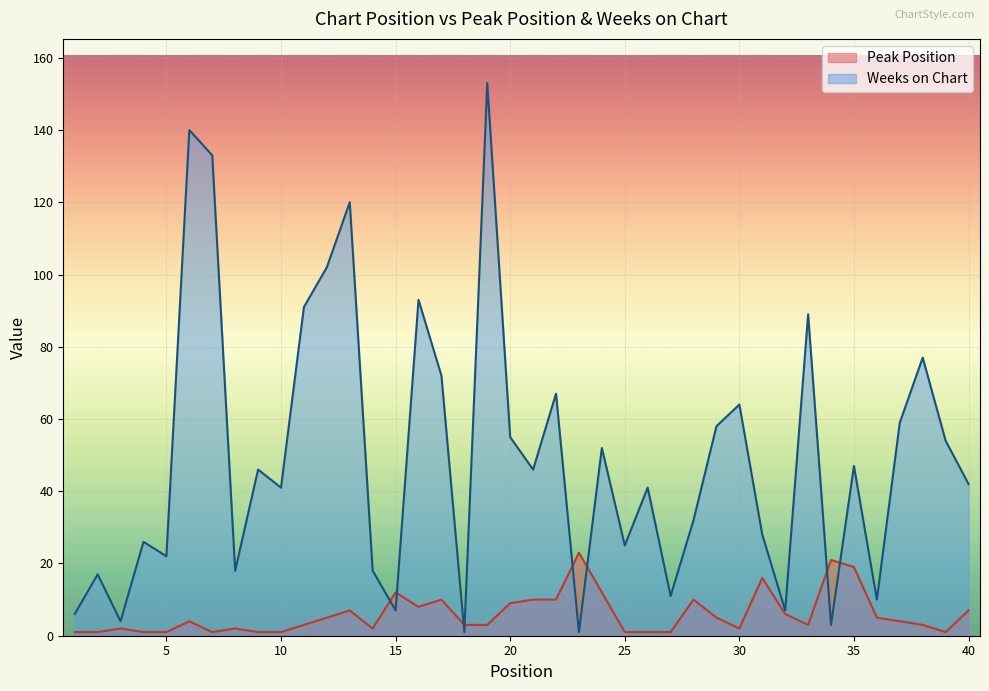

Reading right to left, list all the values displayed in this chart.

Peak Position: 7	1	3	4	5	19	21	3	6	16	2	5	10	1	1	1	12	23	10	10	9	3	3	10	8	12	2	7	5	3	1	1	2	1	4	1	1	2	1	1
Weeks on Chart: 42	54	77	59	10	47	3	89	7	28	64	58	32	11	41	25	52	1	67	46	55	153	1	72	93	7	18	120	102	91	41	46	18	133	140	22	26	4	17	6